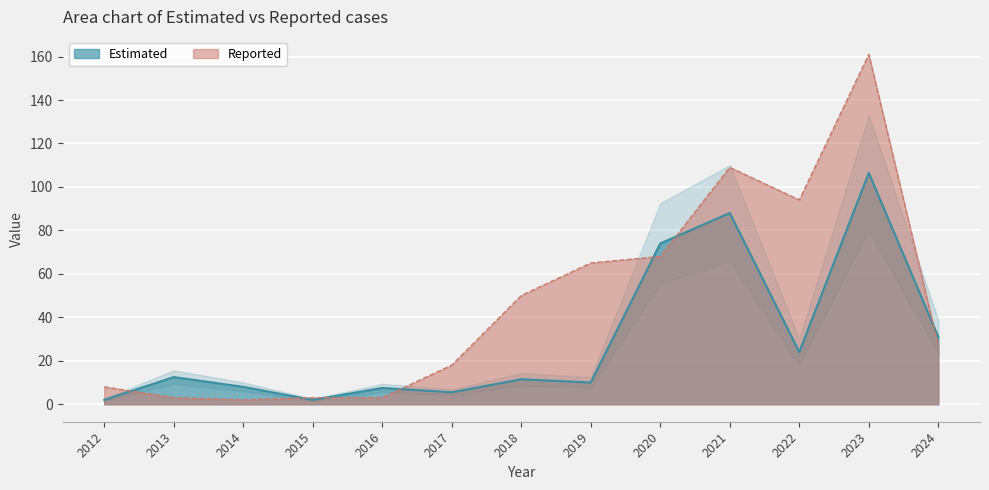

How many lines are shown in the chart?

2